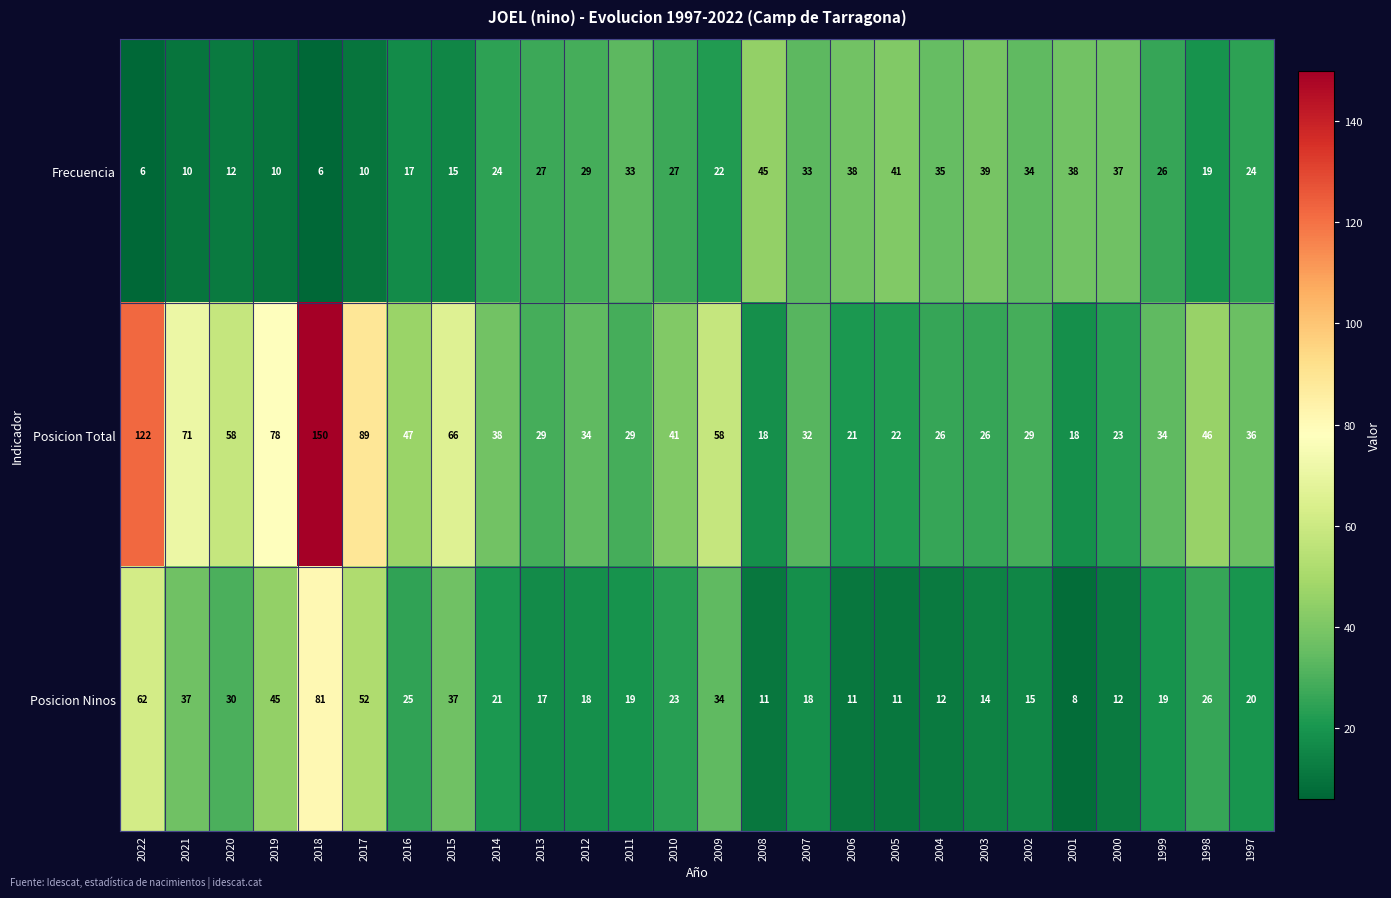

How many distinct data groups are displayed?

3